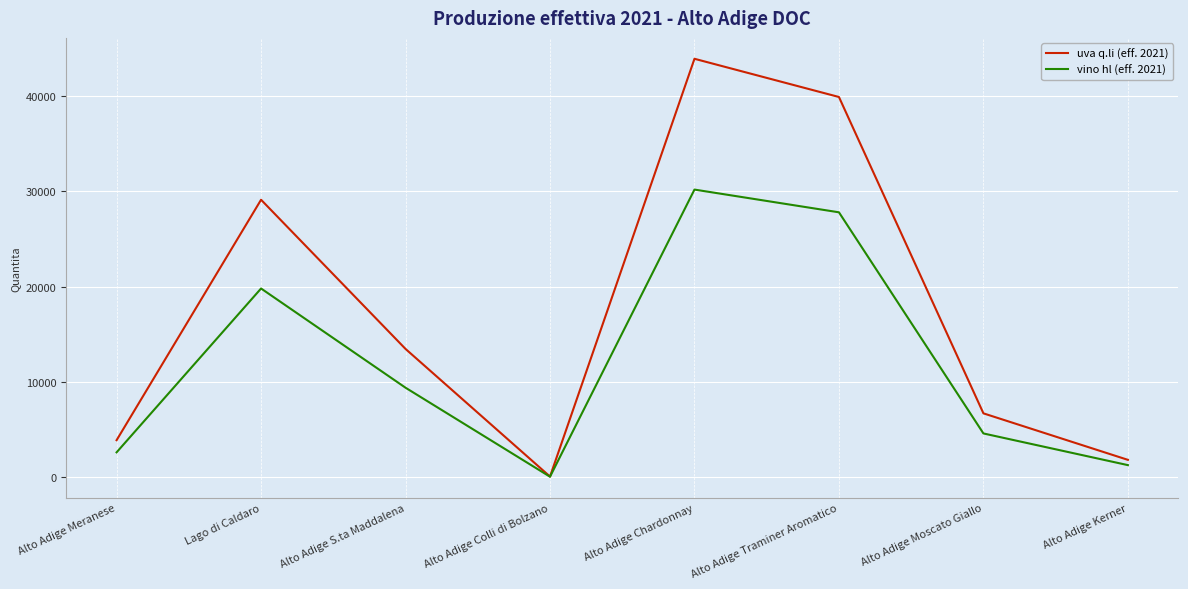

True or false: vino hl (eff. 2021) has a value of 4633.5 at Alto Adige Meranese.

False